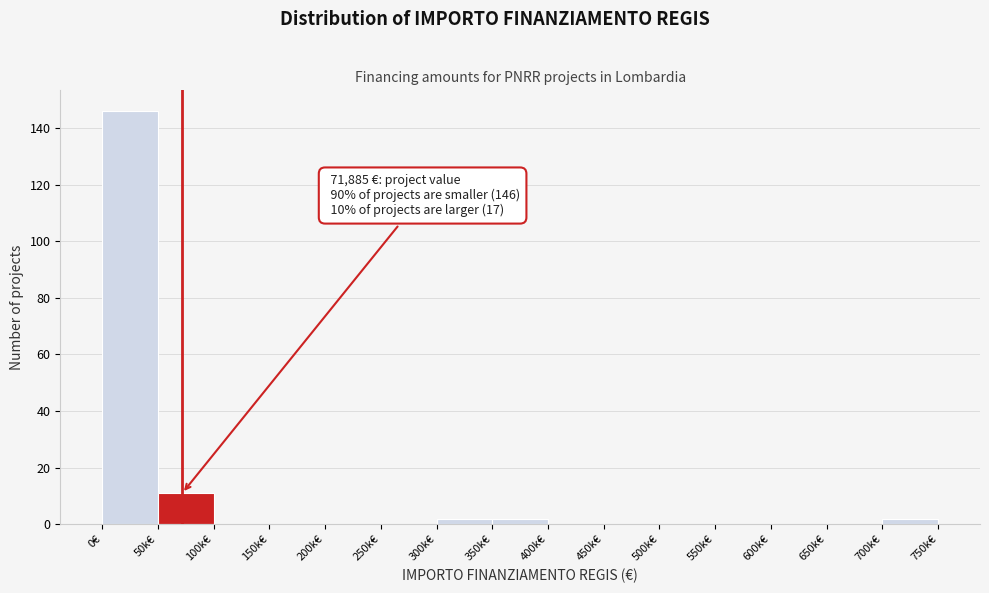

Reading right to left, list all the values displayed in this chart.

700k€=2	650k€=0	600k€=0	550k€=0	500k€=0	450k€=0	400k€=0	350k€=2	300k€=2	250k€=0	200k€=0	150k€=0	100k€=0	50k€=11	0€=146